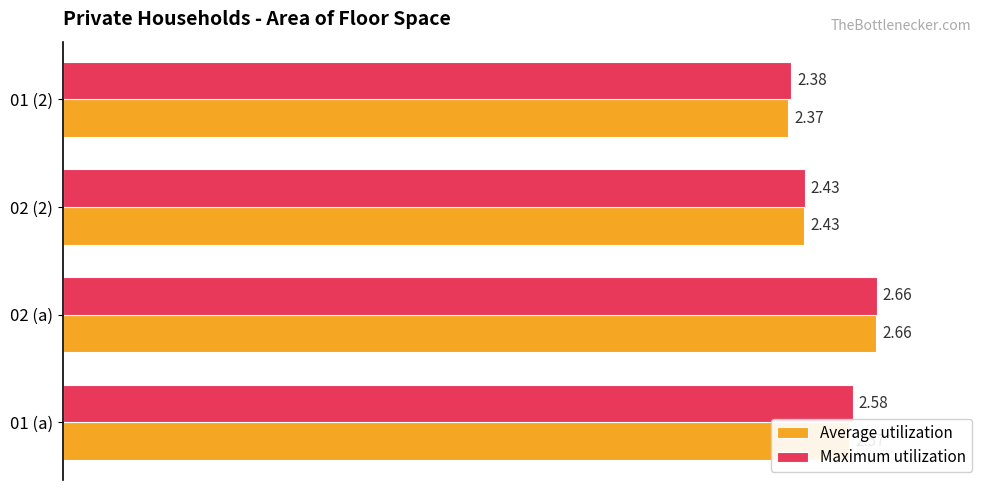

List the series in order of their overall mean, highest first.

Maximum utilization, Average utilization